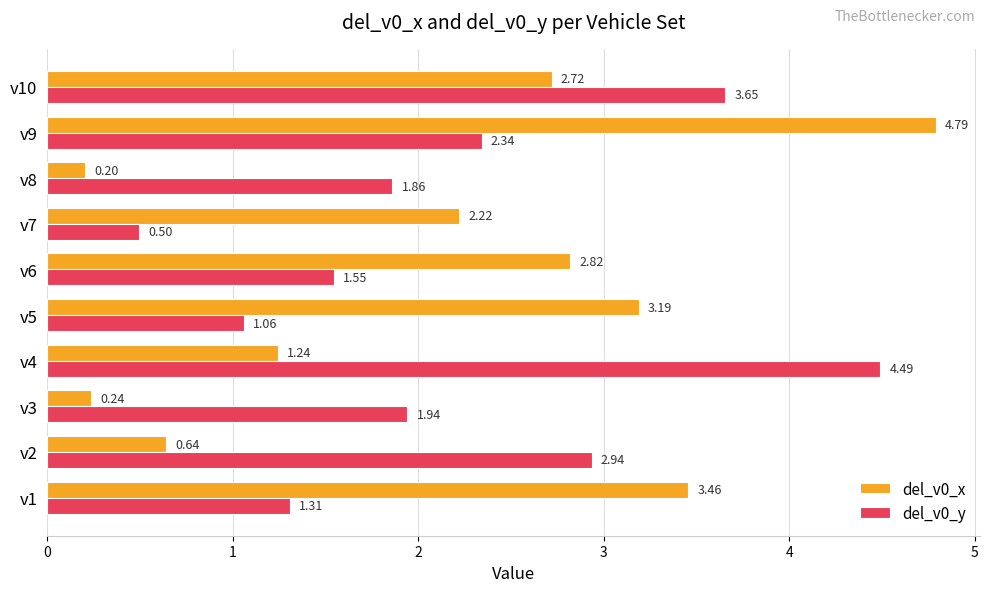

What is the sum of all del_v0_y values?

21.6